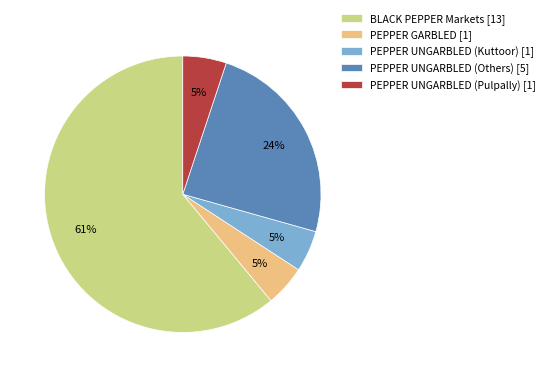

Which slice is the largest?

BLACK PEPPER Markets [13]